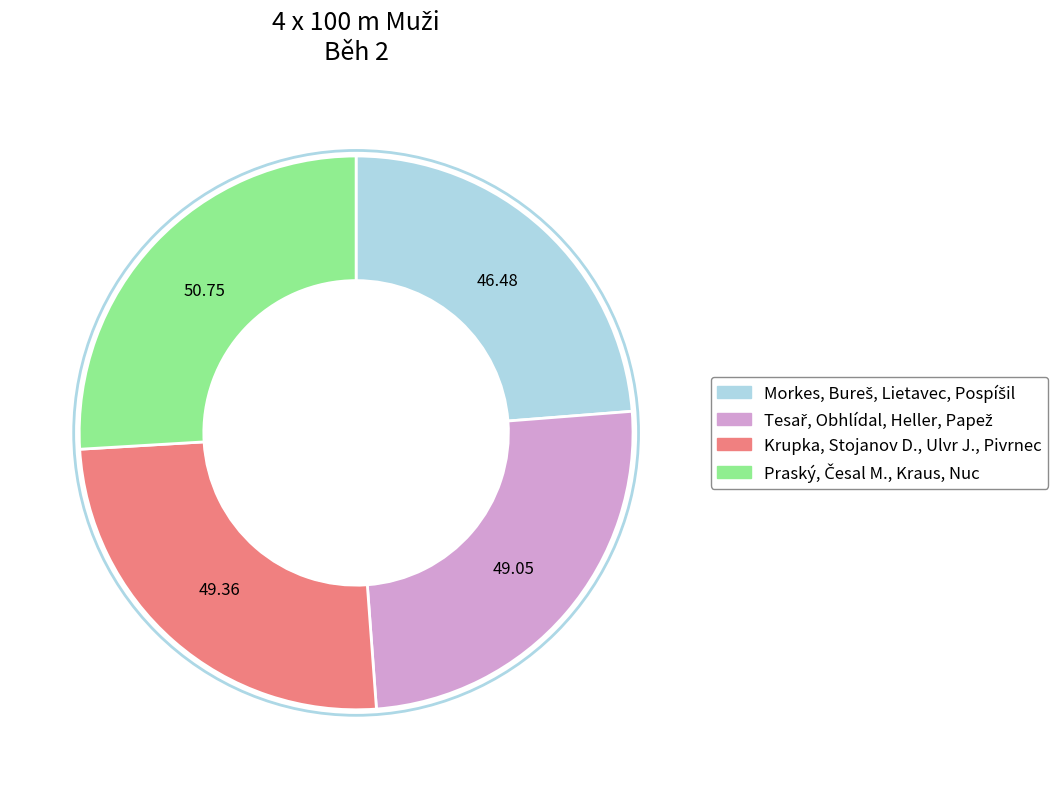

Does any single category account for the majority?

No